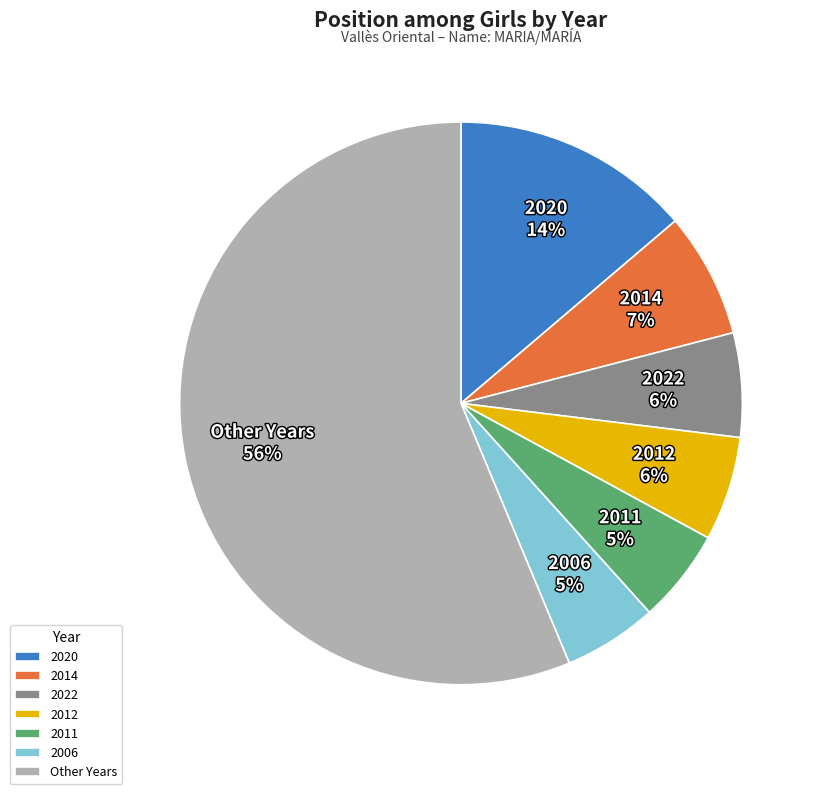

True or false: 2012 accounts for 6% of the total.

True